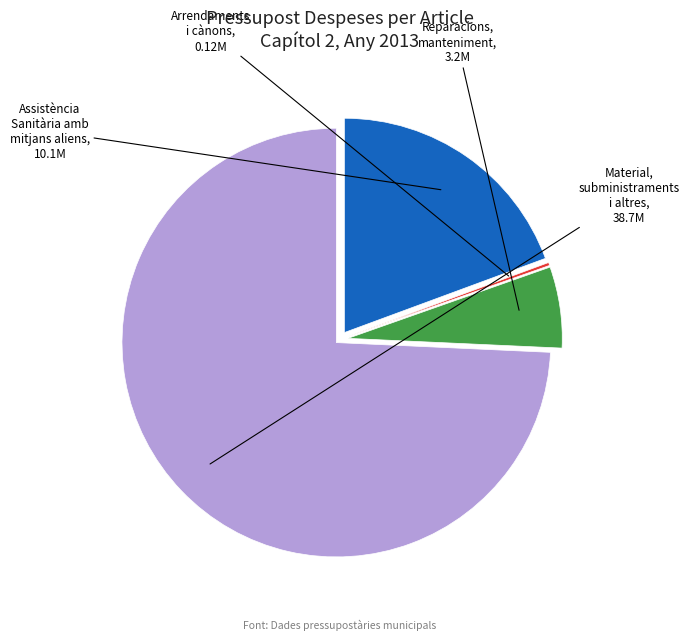

Is there a majority slice in this chart?

Yes